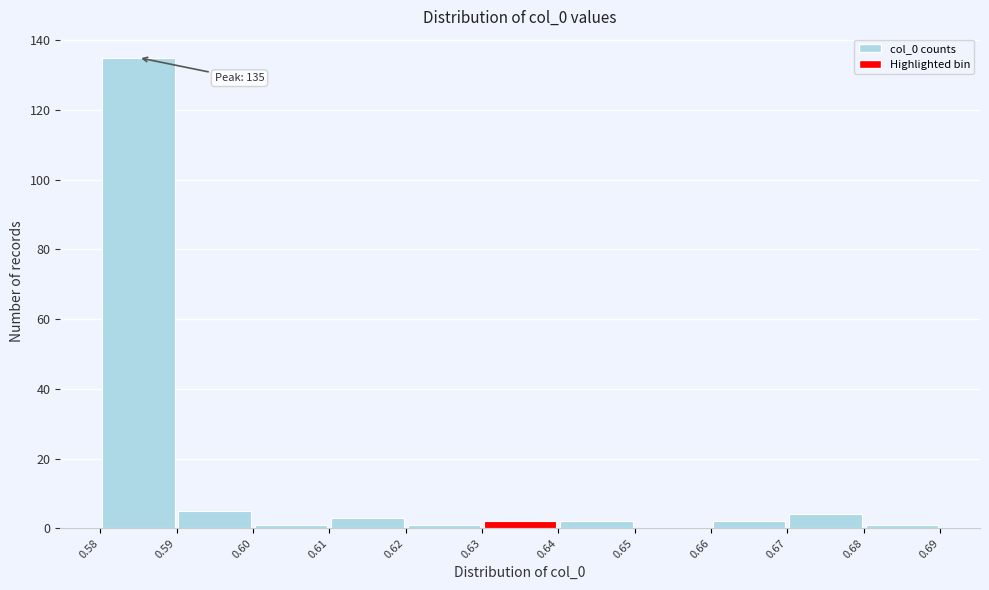

Which range on the x-axis has the tallest bar?

0.58 to 0.59